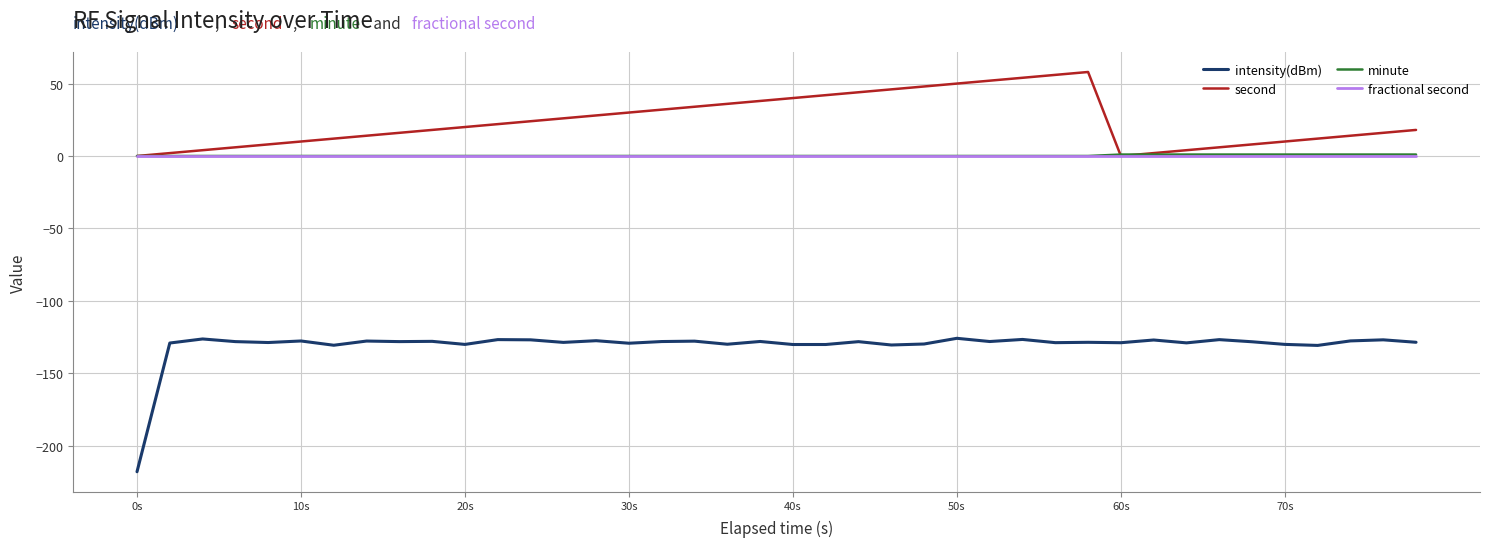

What is the highest value of the second series?

58.0